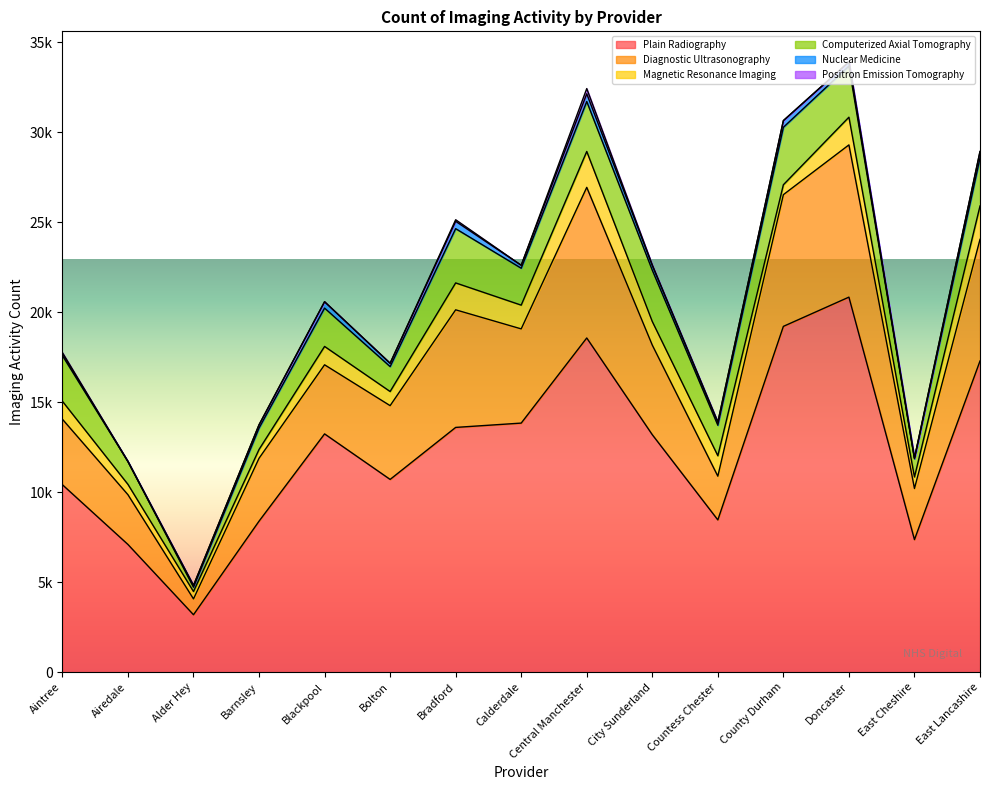

At which label is Diagnostic Ultrasonography closest to 4670?

City Sunderland